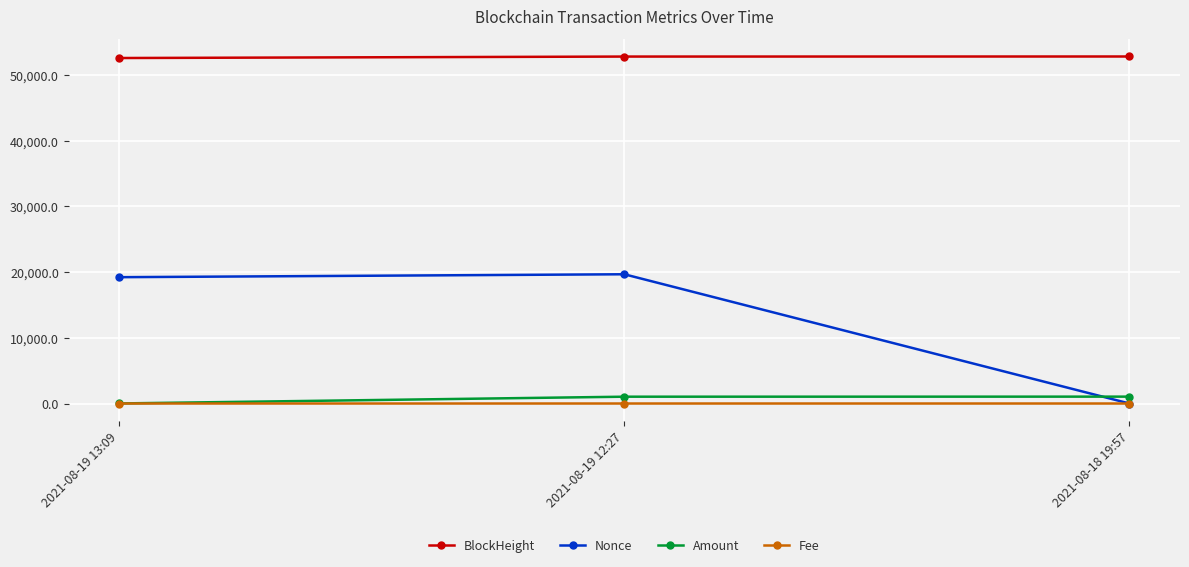

Which category has the lowest value in the Nonce series?

2021-08-18 19:57